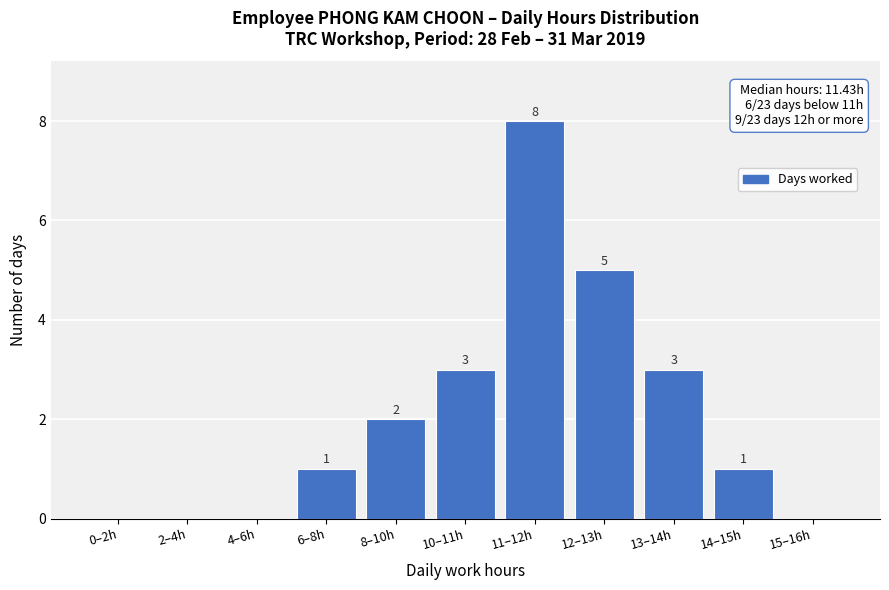

Reading left to right, transcribe all the data shown in this chart.

0–2h=0	2–4h=0	4–6h=0	6–8h=1	8–10h=2	10–11h=3	11–12h=8	12–13h=5	13–14h=3	14–15h=1	15–16h=0